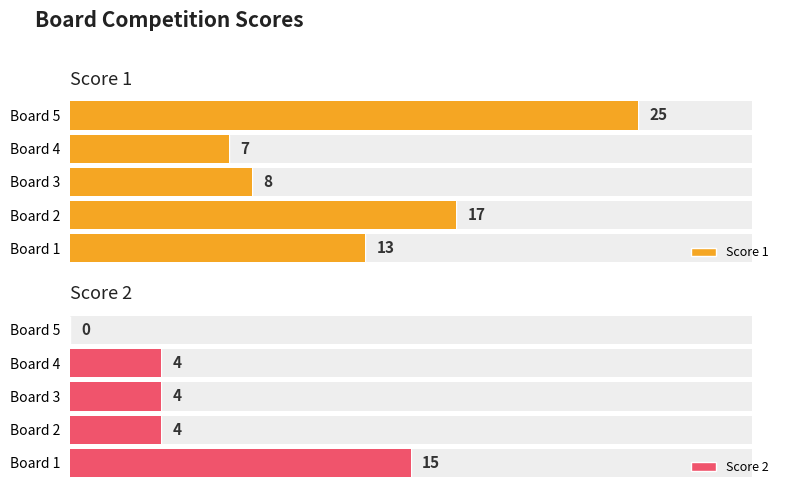

What is the sum of all Score 2 values?

27